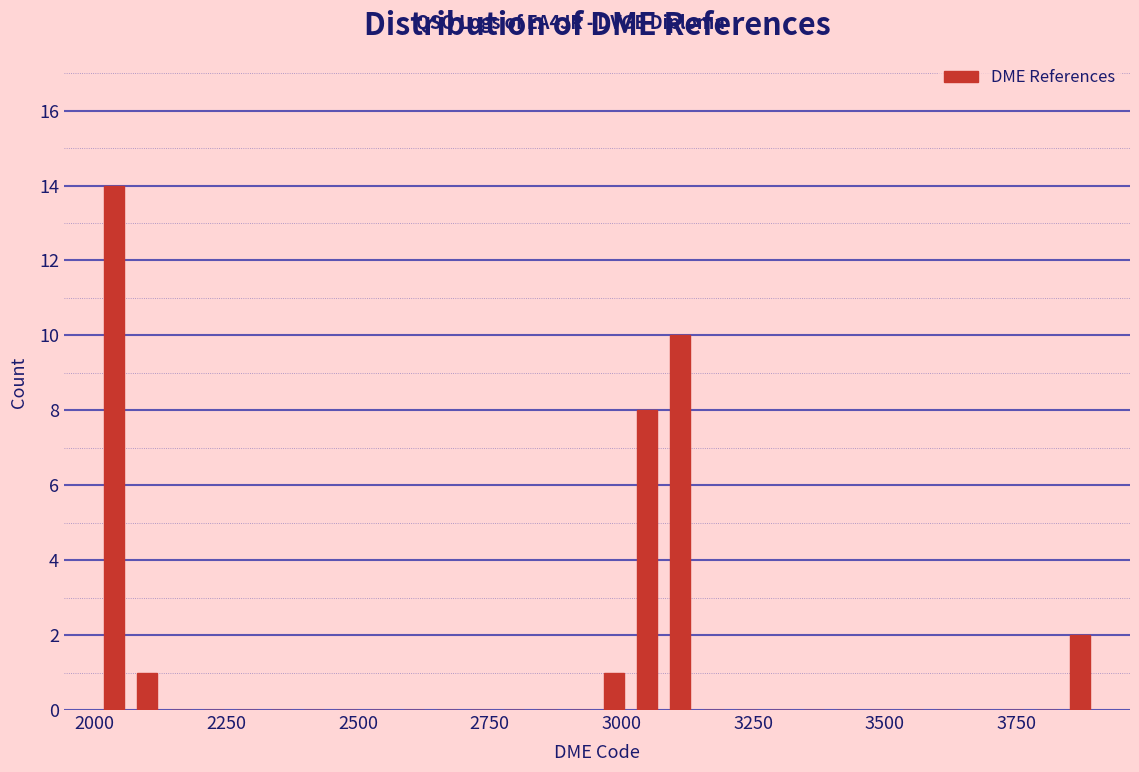

Read against the x-axis, roughly where is the centre of the tallest bar?

2050